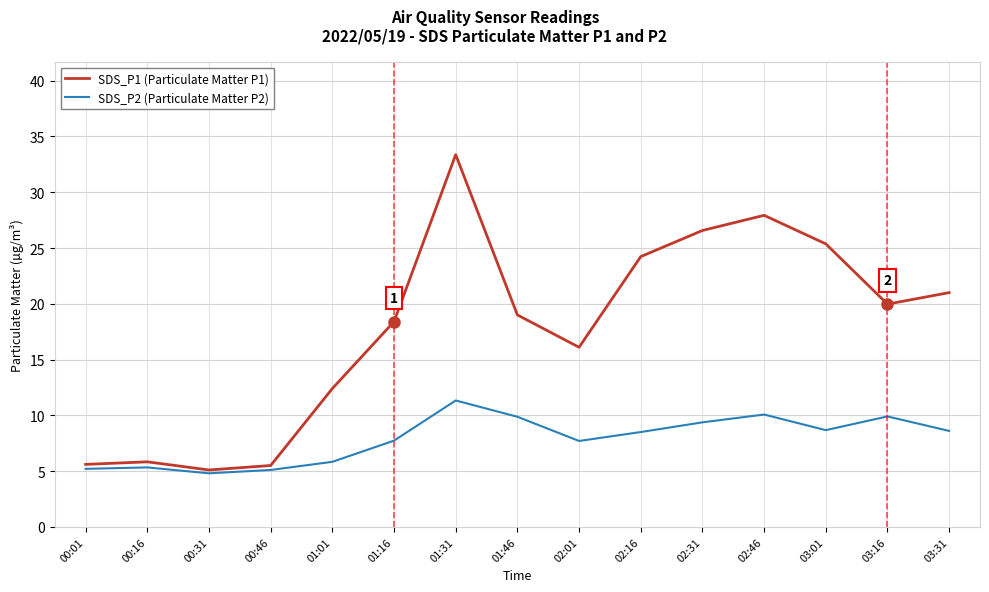

Rank the series by their maximum value, from lowest to highest.

SDS_P2 (Particulate Matter P2), SDS_P1 (Particulate Matter P1)